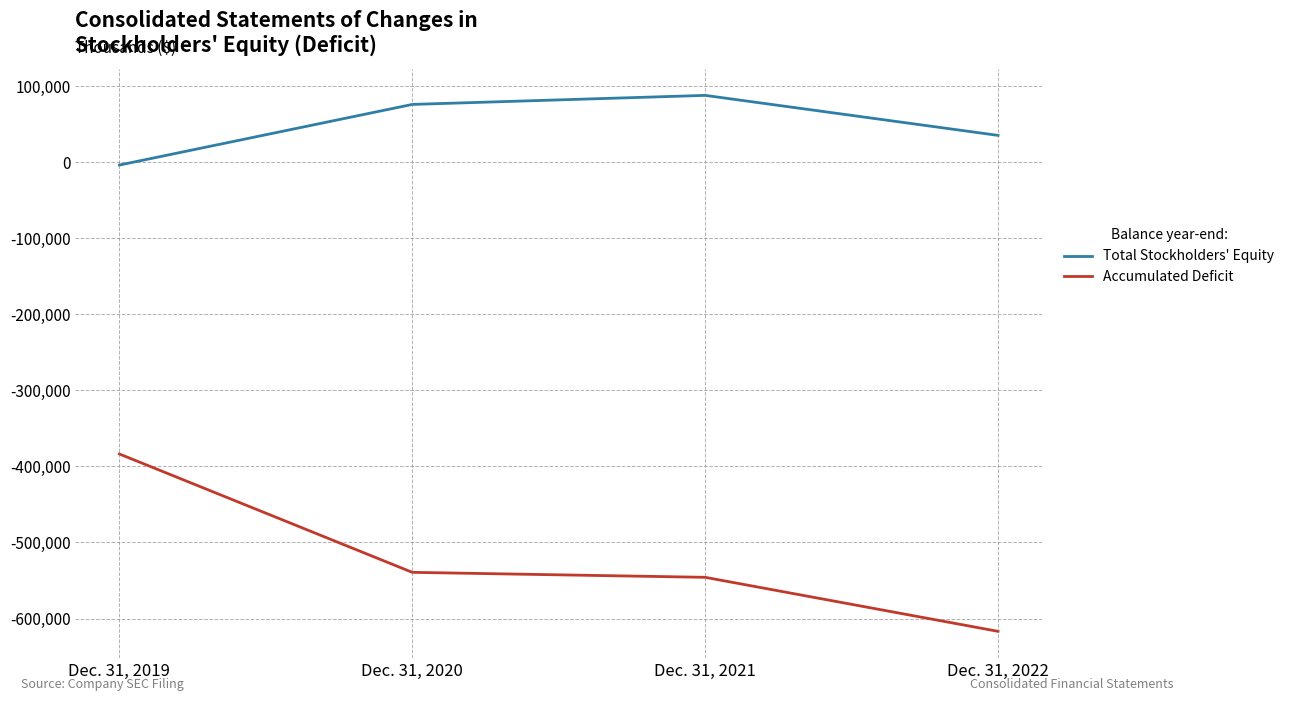

Is this an area chart (filled region under the line)?

No